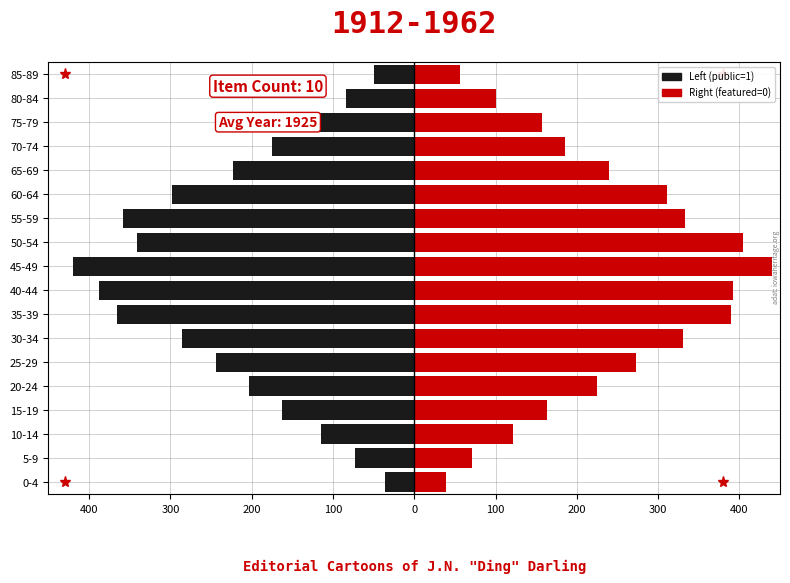

What are all the series names shown in the legend?

Left (public=1), Right (featured=0)